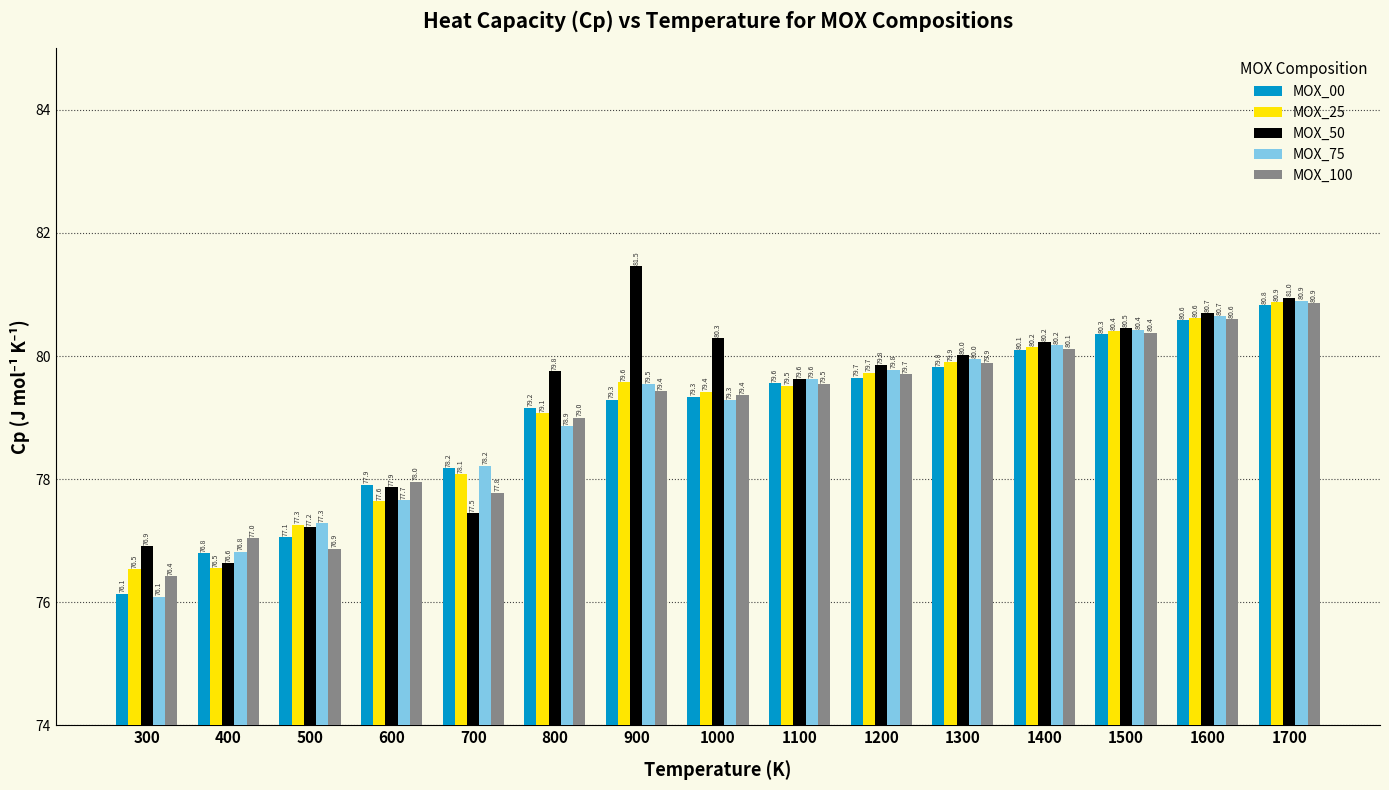

What is the approximate value of MOX_75 at 900?

79.5